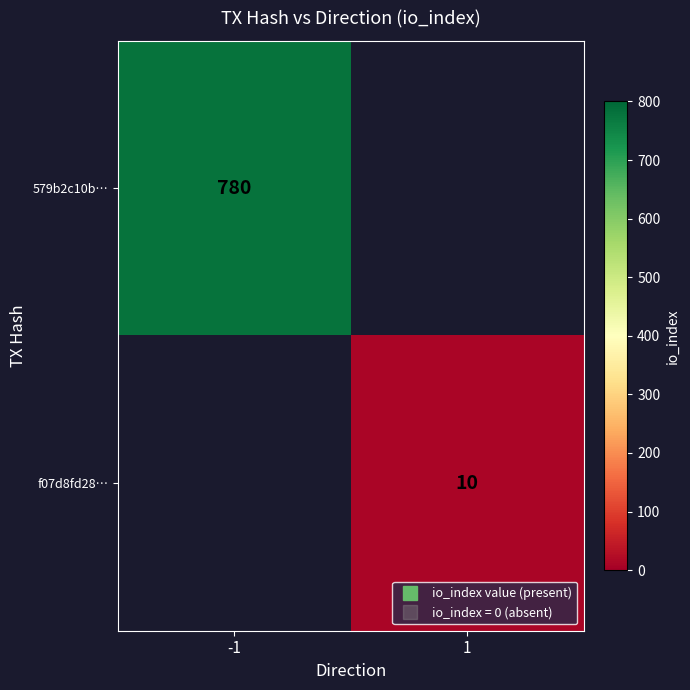

Is the value of f07d8fd28… at -1 greater than the value of 579b2c10b… at 1?

No